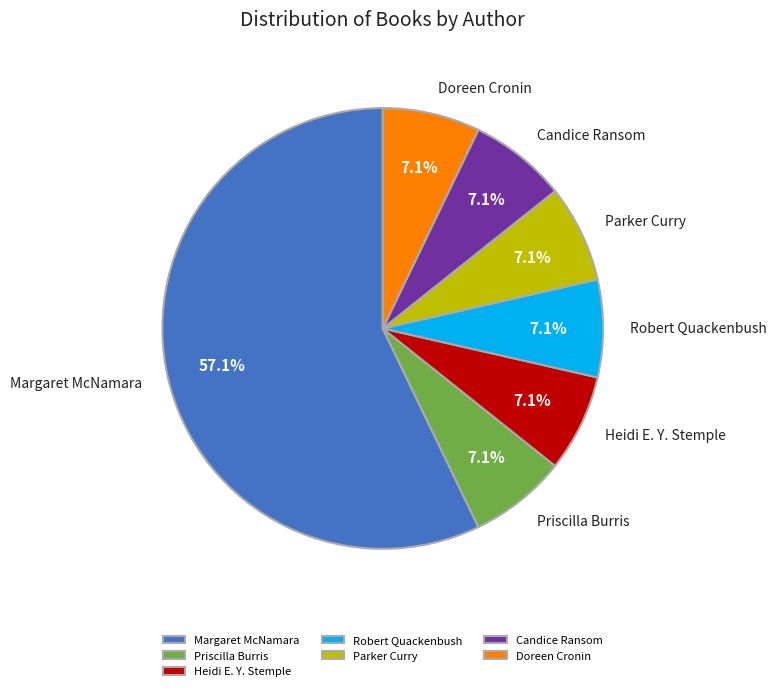

To the nearest percent, what is the difference between the largest and smallest slice percentages?

50%